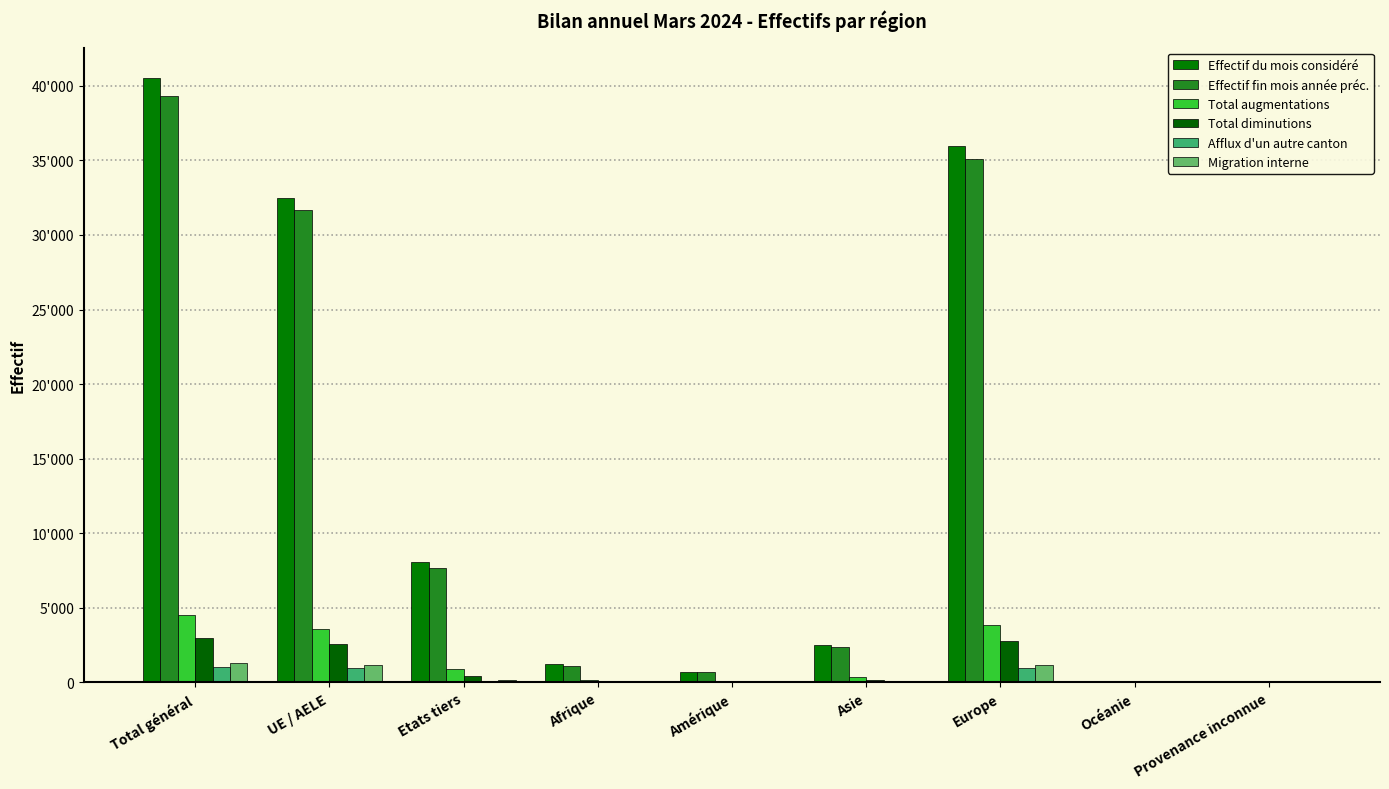

Which series has the largest range (max minus min)?

Effectif du mois considéré